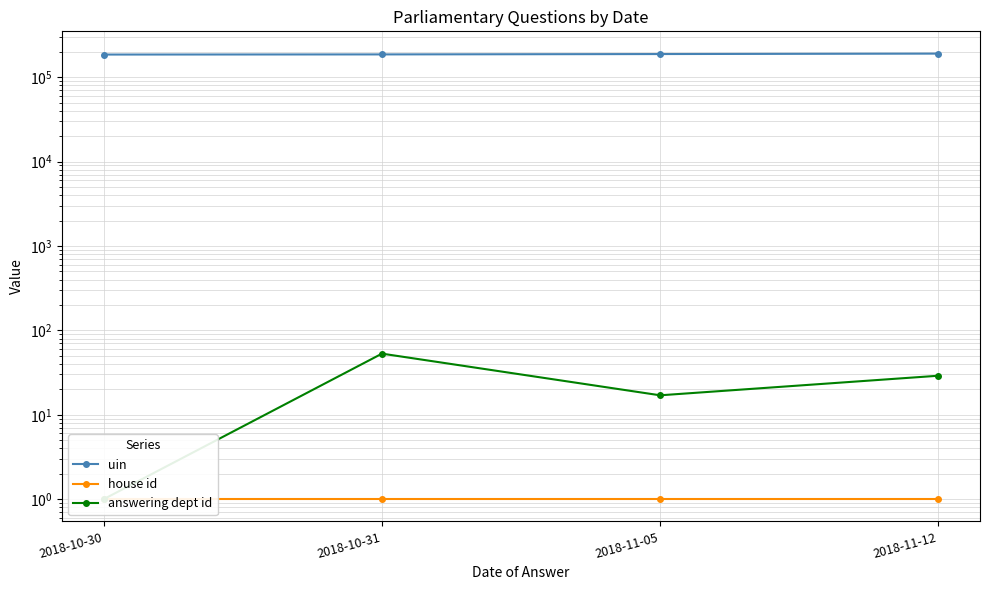

What is the difference between the maximum and second lowest values in the uin series?

4108